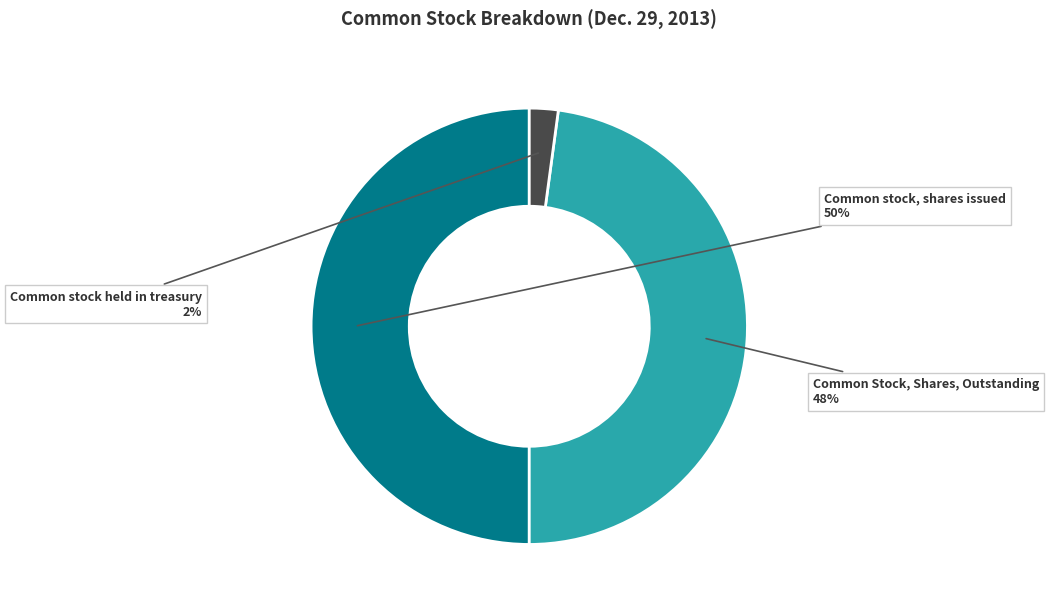

To the nearest percent, what is the average slice percentage?

33%